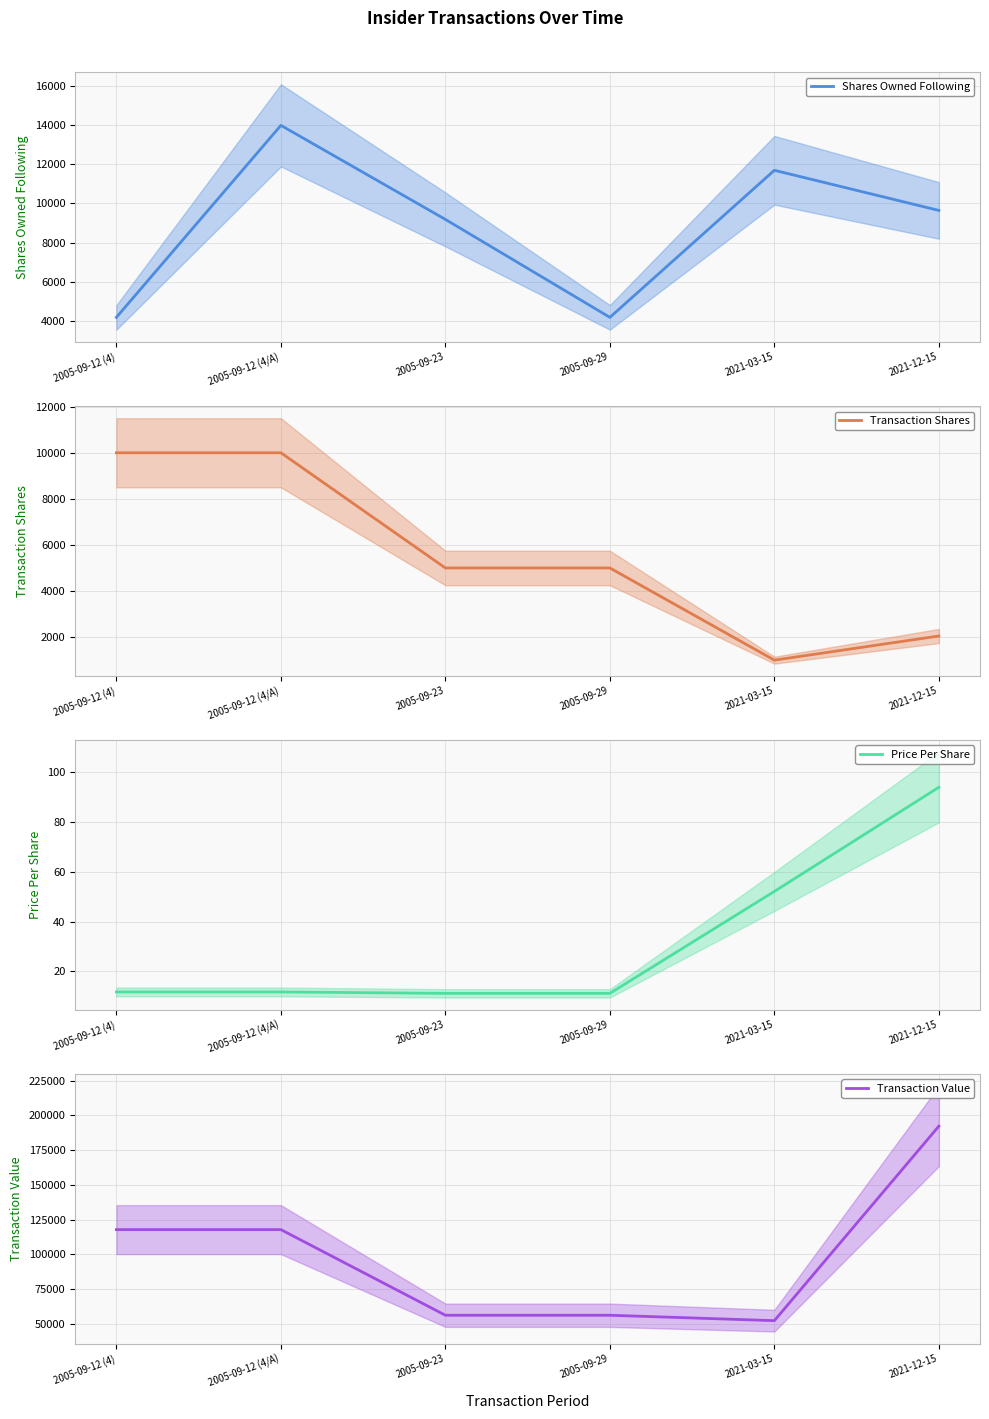

Count the number of data series in this chart.

4